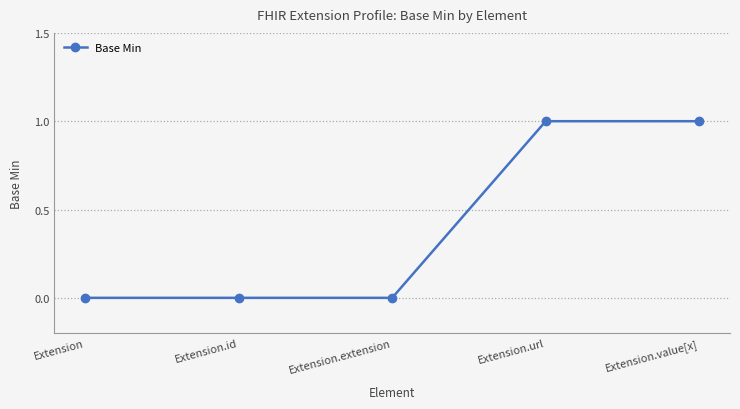

What is the difference between the maximum and minimum values?

1